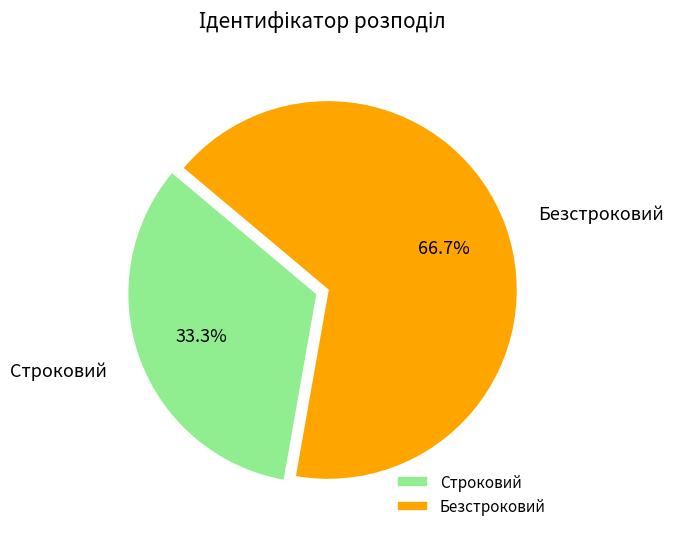

The Безстроковий slice represents 58% of the pie. True or false?

False